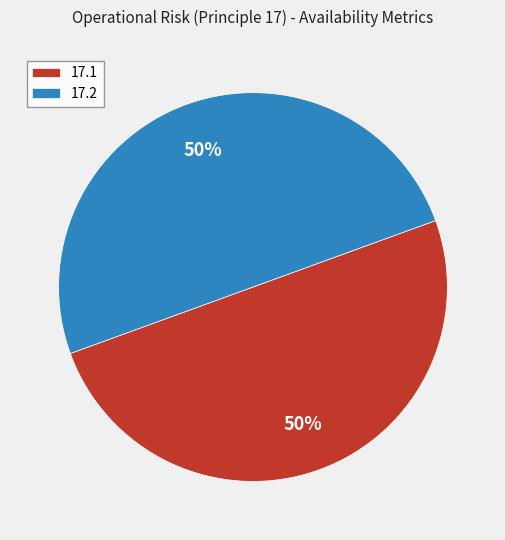

What is the ratio of the value at 17.2 to the value at 17.1?

1.0